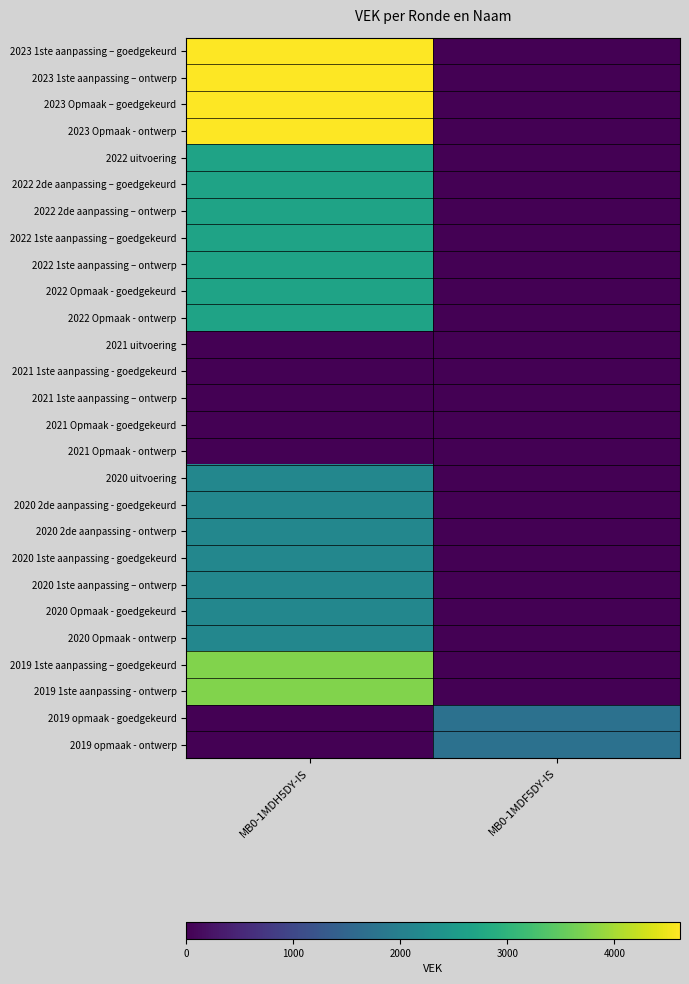

Reading right to left, extract all data points from this chart.

2023 1ste aanpassing – goedgekeurd: MB0-1MDF5DY-IS=0	MB0-1MDH5DY-IS=4612
2023 1ste aanpassing – ontwerp: MB0-1MDF5DY-IS=0	MB0-1MDH5DY-IS=4612
2023 Opmaak – goedgekeurd: MB0-1MDF5DY-IS=0	MB0-1MDH5DY-IS=4612
2023 Opmaak - ontwerp: MB0-1MDF5DY-IS=0	MB0-1MDH5DY-IS=4612
2022 uitvoering: MB0-1MDF5DY-IS=0	MB0-1MDH5DY-IS=2684
2022 2de aanpassing – goedgekeurd: MB0-1MDF5DY-IS=0	MB0-1MDH5DY-IS=2684
2022 2de aanpassing – ontwerp: MB0-1MDF5DY-IS=0	MB0-1MDH5DY-IS=2684
2022 1ste aanpassing – goedgekeurd: MB0-1MDF5DY-IS=0	MB0-1MDH5DY-IS=2684
2022 1ste aanpassing – ontwerp: MB0-1MDF5DY-IS=0	MB0-1MDH5DY-IS=2684
2022 Opmaak - goedgekeurd: MB0-1MDF5DY-IS=0	MB0-1MDH5DY-IS=2684
2022 Opmaak - ontwerp: MB0-1MDF5DY-IS=0	MB0-1MDH5DY-IS=2684
2021 uitvoering: MB0-1MDF5DY-IS=0	MB0-1MDH5DY-IS=0
2021 1ste aanpassing - goedgekeurd: MB0-1MDF5DY-IS=0	MB0-1MDH5DY-IS=0
2021 1ste aanpassing – ontwerp: MB0-1MDF5DY-IS=0	MB0-1MDH5DY-IS=0
2021 Opmaak - goedgekeurd: MB0-1MDF5DY-IS=0	MB0-1MDH5DY-IS=0
2021 Opmaak - ontwerp: MB0-1MDF5DY-IS=0	MB0-1MDH5DY-IS=0
2020 uitvoering: MB0-1MDF5DY-IS=0	MB0-1MDH5DY-IS=2130
2020 2de aanpassing - goedgekeurd: MB0-1MDF5DY-IS=0	MB0-1MDH5DY-IS=2130
2020 2de aanpassing - ontwerp: MB0-1MDF5DY-IS=0	MB0-1MDH5DY-IS=2130
2020 1ste aanpassing - goedgekeurd: MB0-1MDF5DY-IS=0	MB0-1MDH5DY-IS=2130
2020 1ste aanpassing – ontwerp: MB0-1MDF5DY-IS=0	MB0-1MDH5DY-IS=2130
2020 Opmaak - goedgekeurd: MB0-1MDF5DY-IS=0	MB0-1MDH5DY-IS=2130
2020 Opmaak - ontwerp: MB0-1MDF5DY-IS=0	MB0-1MDH5DY-IS=2130
2019 1ste aanpassing – goedgekeurd: MB0-1MDF5DY-IS=0	MB0-1MDH5DY-IS=3744
2019 1ste aanpassing - ontwerp: MB0-1MDF5DY-IS=0	MB0-1MDH5DY-IS=3744
2019 opmaak - goedgekeurd: MB0-1MDF5DY-IS=1729	MB0-1MDH5DY-IS=0
2019 opmaak - ontwerp: MB0-1MDF5DY-IS=1729	MB0-1MDH5DY-IS=0